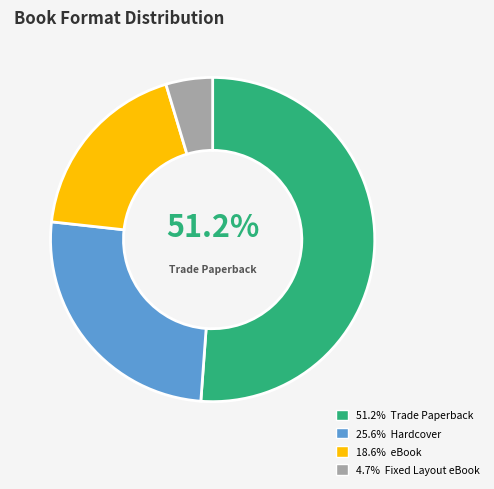

Is there a majority slice in this chart?

Yes